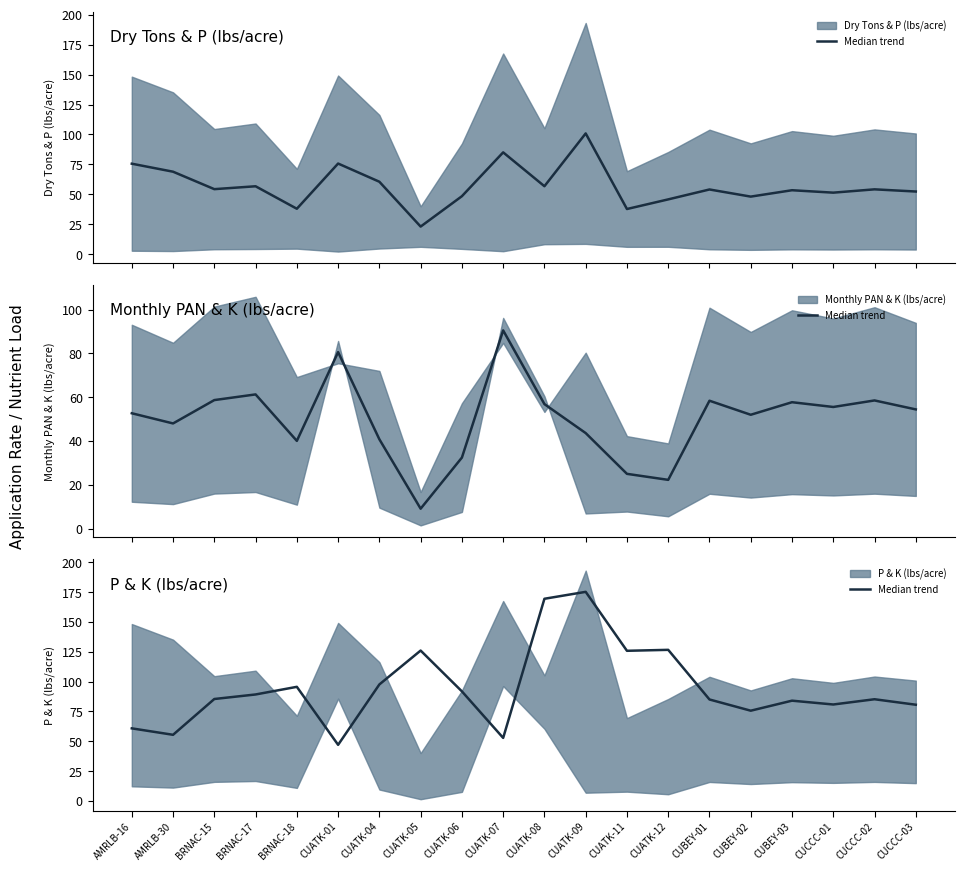

At which category does the data reach its first local valley?

AMRLB-30